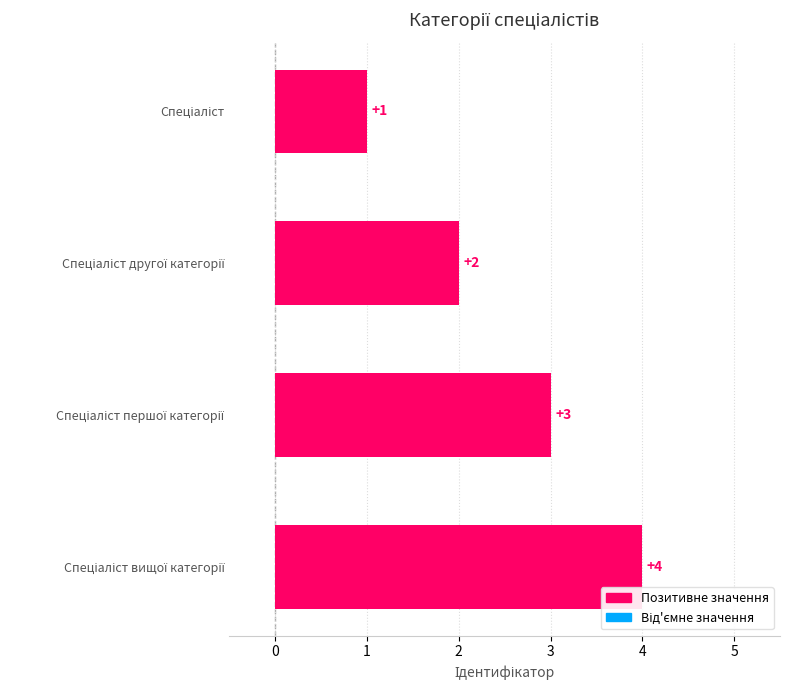

Count the values in the range 2 to 4.

3